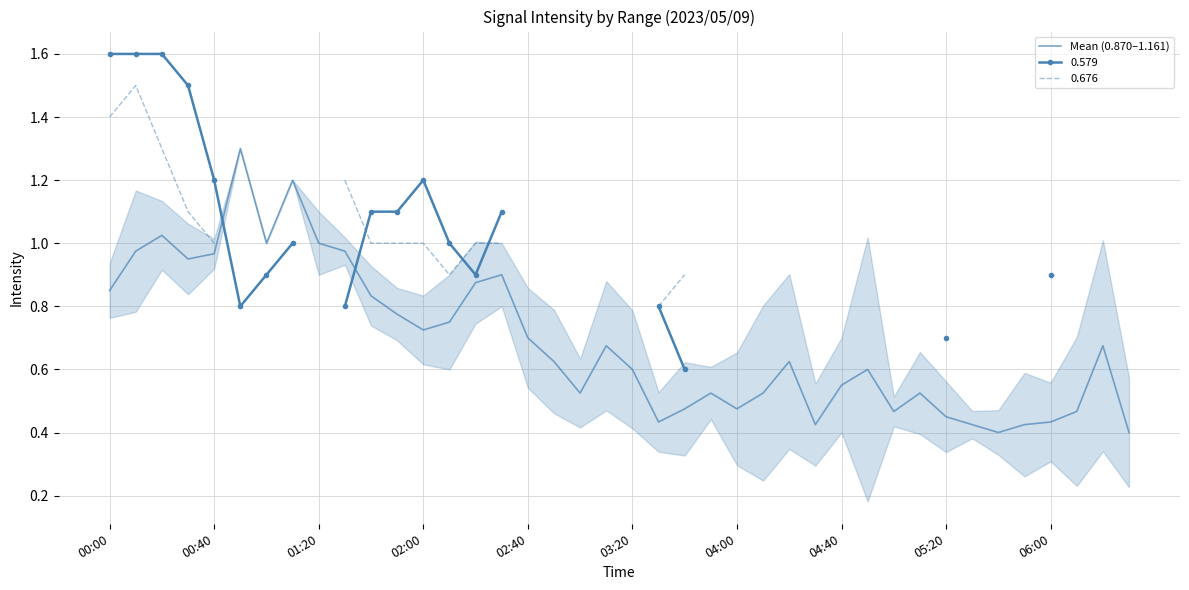

The chart shows a value of 0.2 at 38. True or false?

False